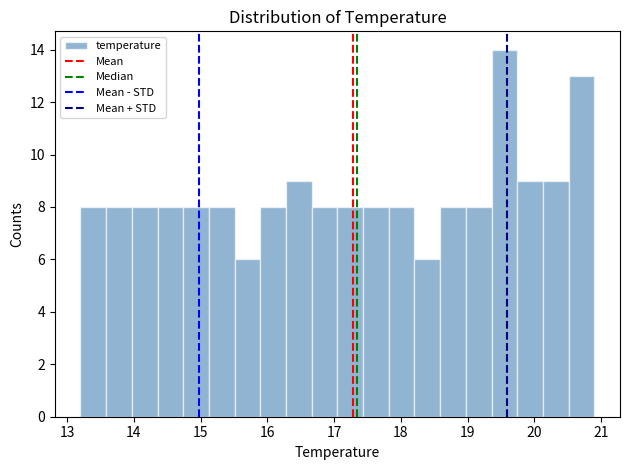

Around what value on the x-axis is the tallest bar? Give the approximate position of its centre, as read against the axis.

19.6